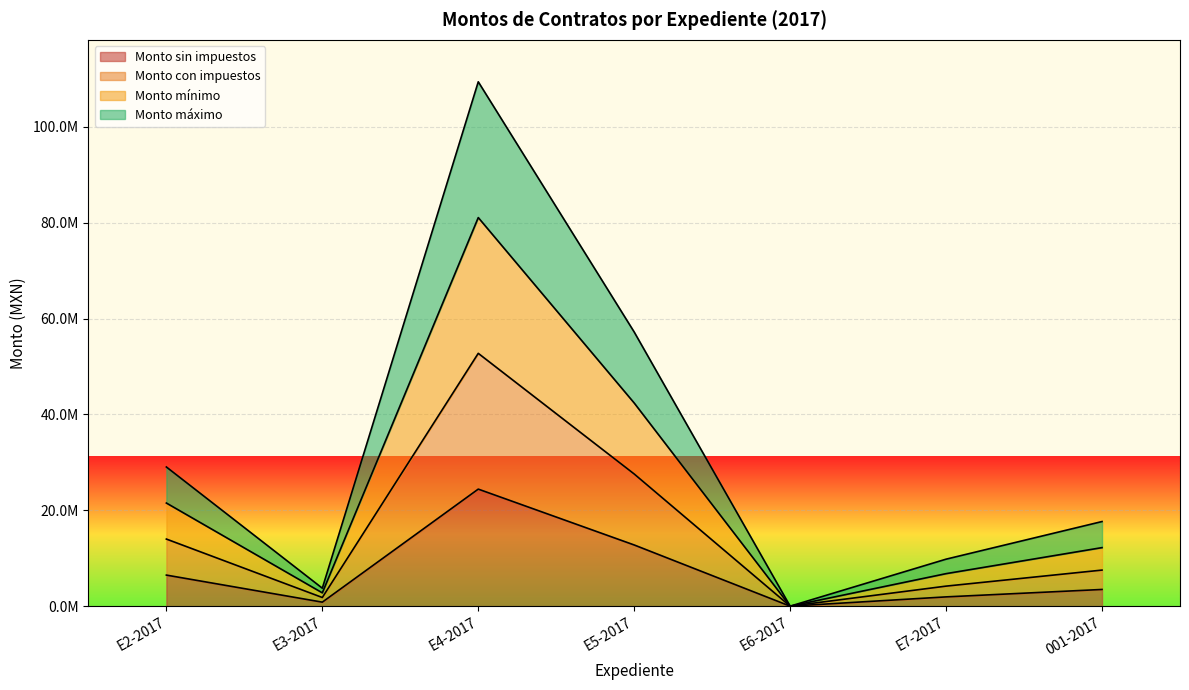

Which series changed the most between E4-2017 and E7-2017?

Monto mínimo